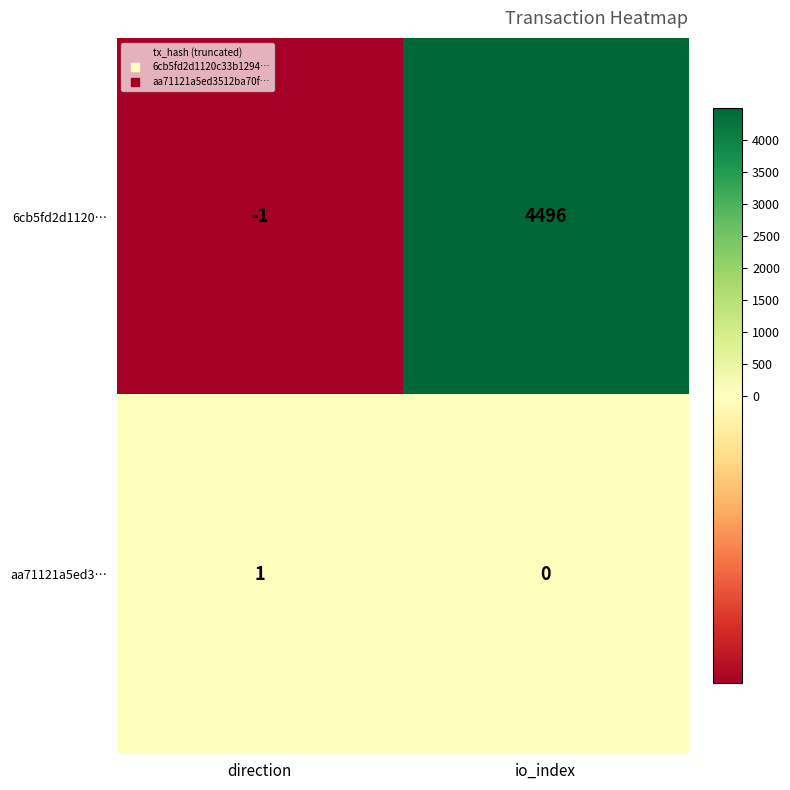

Rank the categories by 6cb5fd2d1120… value from lowest to highest.

direction, io_index